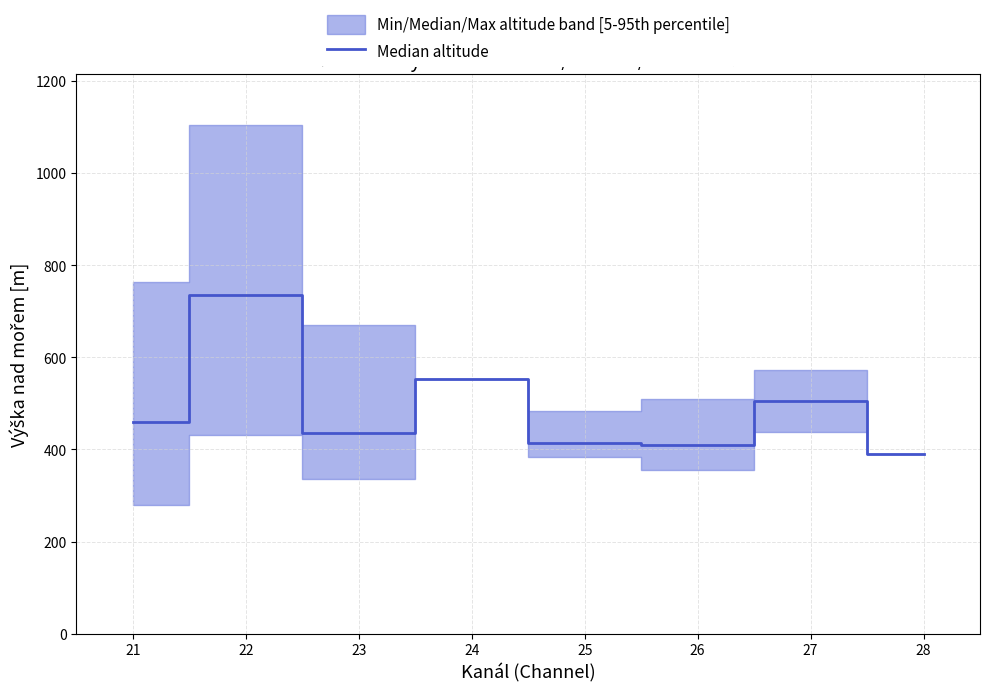

Is this an area chart (filled region under the line)?

No